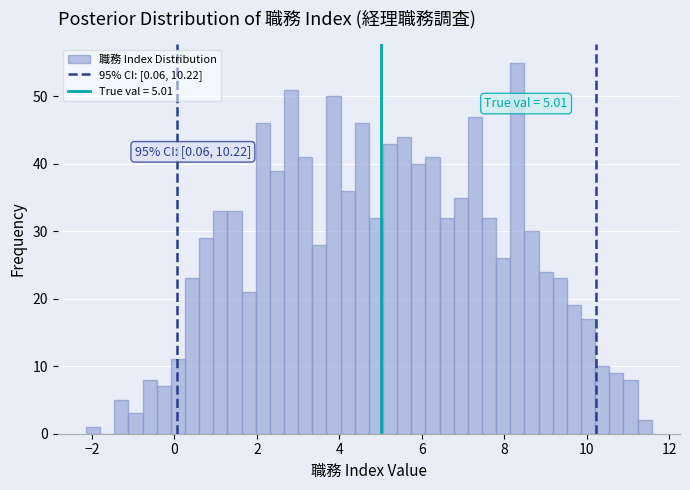

Around what value on the x-axis is the tallest bar? Give the approximate position of its centre, as read against the axis.

8.4